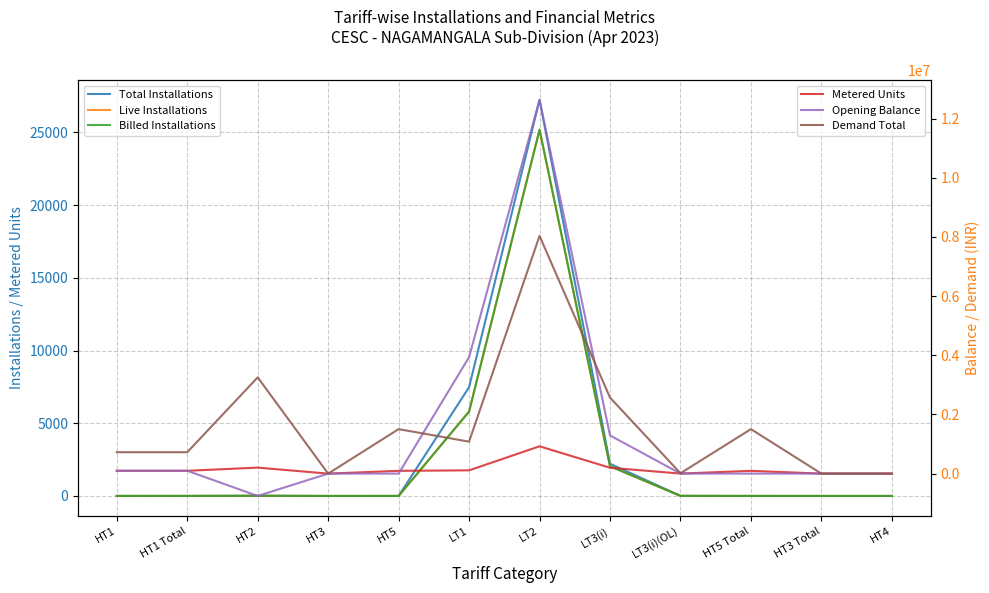

What is the label of the 3rd point from the left?

HT2